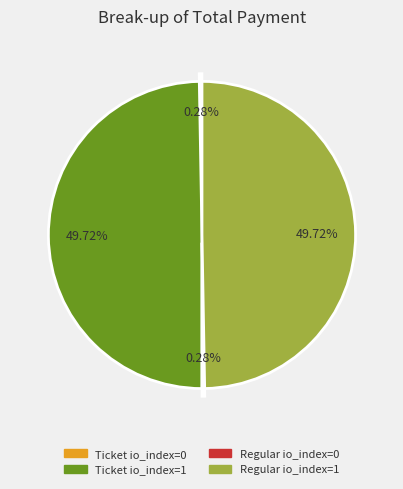

Which has a higher value, Regular io_index=1 or Regular io_index=0?

Regular io_index=1